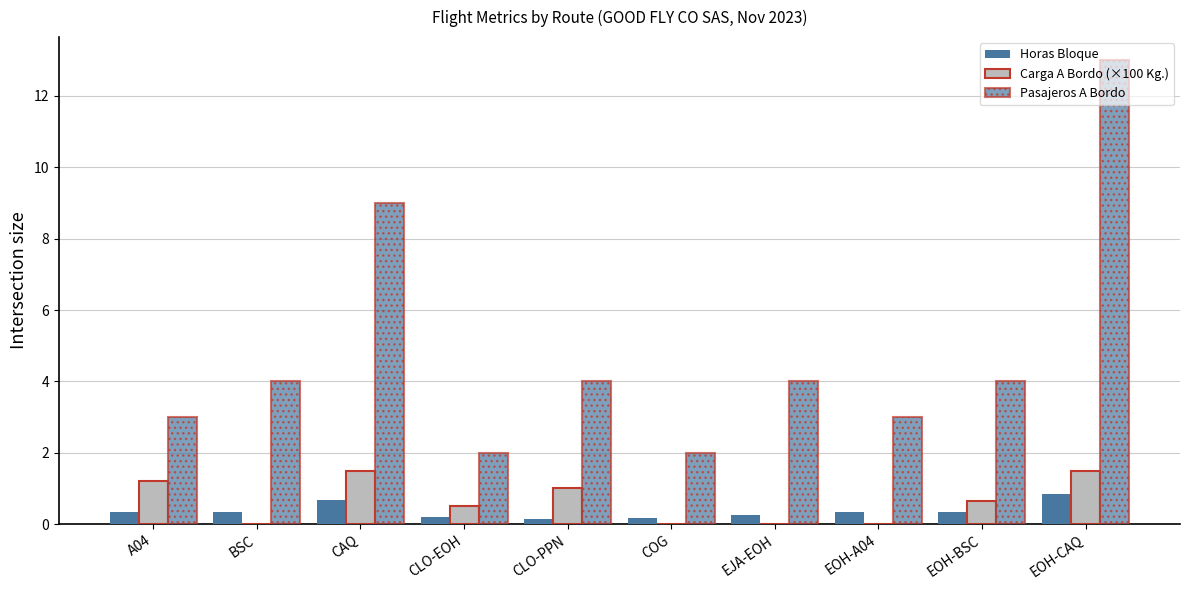

True or false: Carga A Bordo (×100 Kg.) has a value of 1.9 at A04.

False